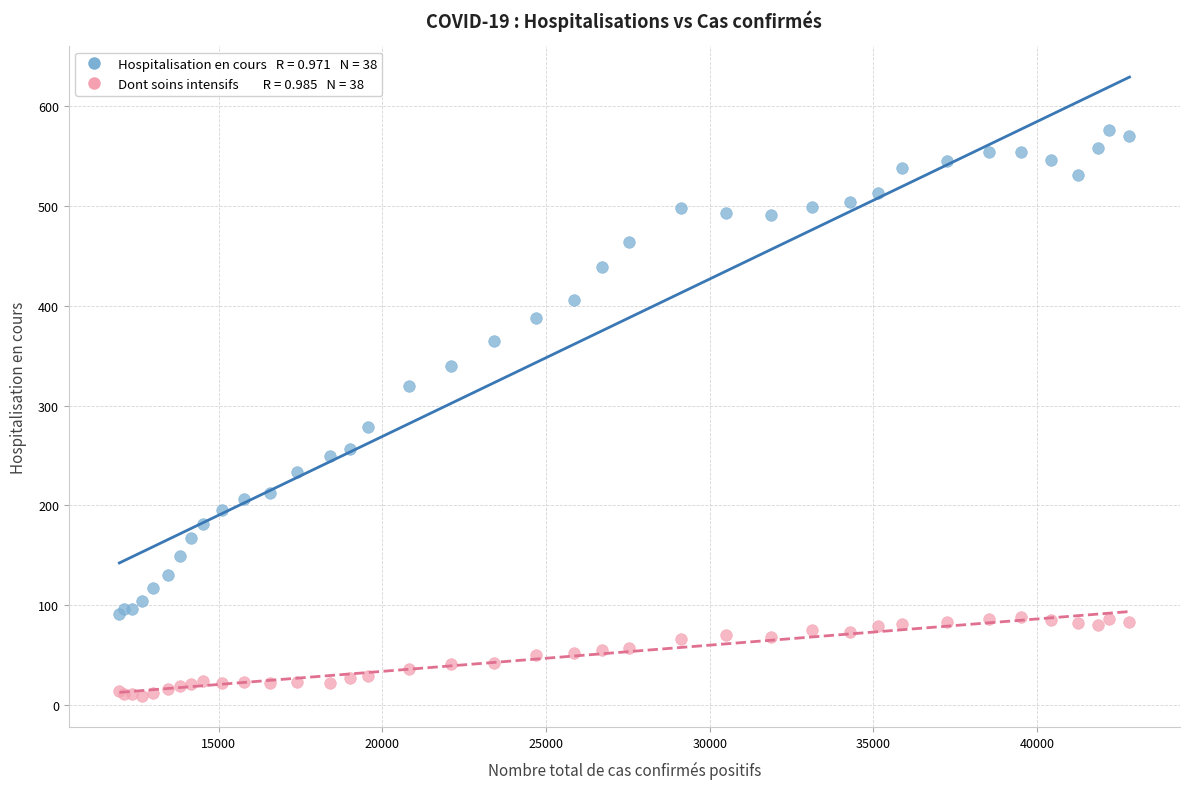

Across all series, what Y value is closest to 292?

279